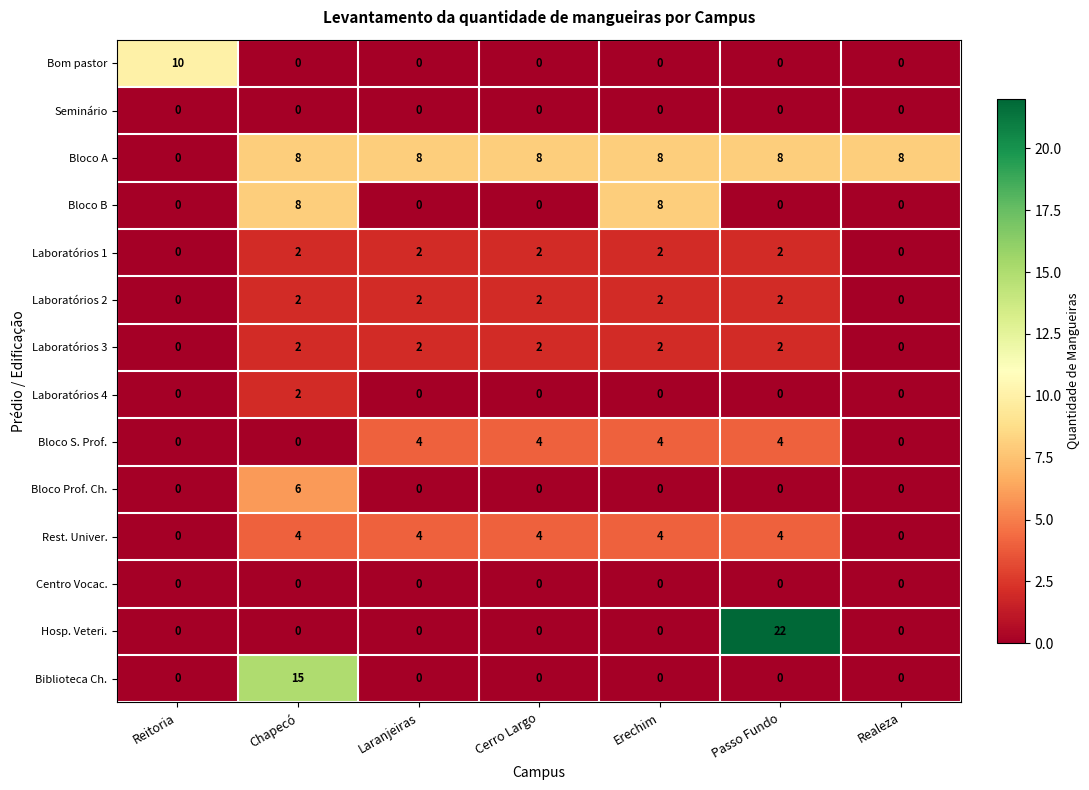

True or false: Laboratórios 4 has a value of -1 at Cerro Largo.

False